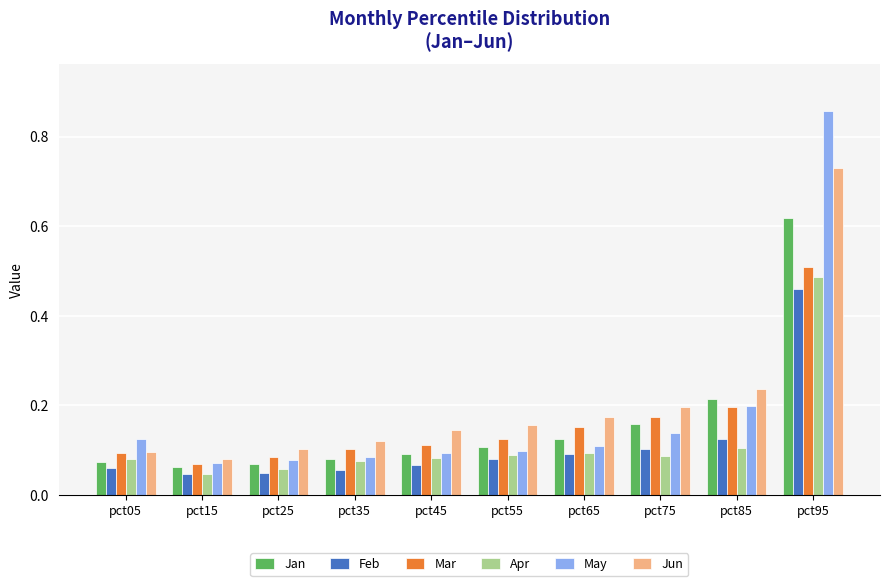

Which category has the highest value in the Jan series?

pct95